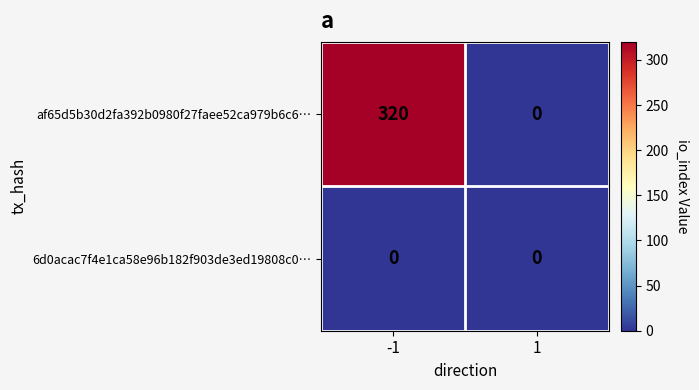

Rank the series by their average value, from lowest to highest.

6d0acac7f4e1ca58e96b182f903de3ed19808c0…, af65d5b30d2fa392b0980f27faee52ca979b6c6…